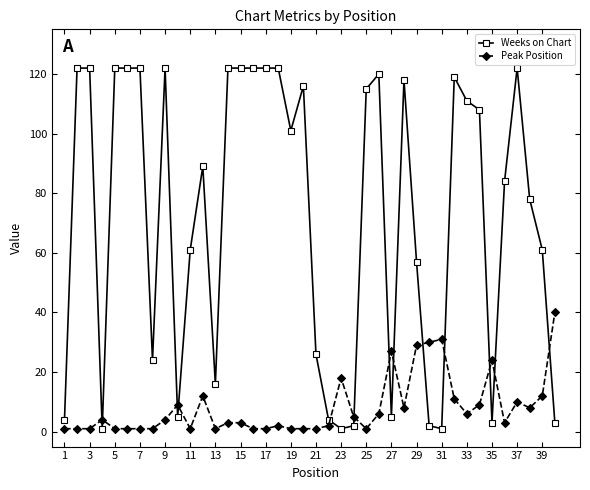

True or false: Weeks on Chart has more than 1 interior local peaks.

True